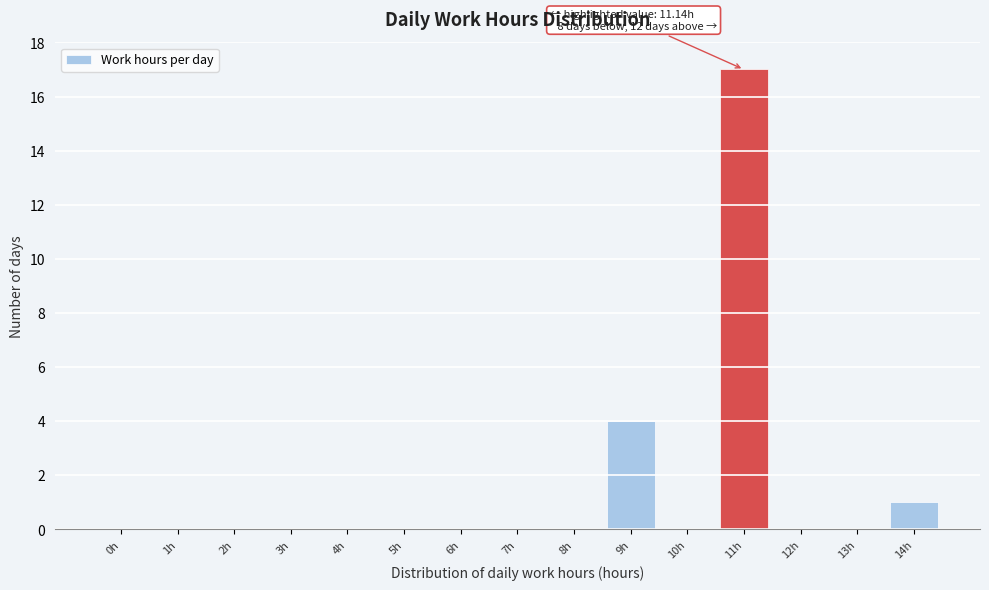

Reading right to left, what are all the values shown in this chart?

14h=1	13h=0	12h=0	11h=17	10h=0	9h=4	8h=0	7h=0	6h=0	5h=0	4h=0	3h=0	2h=0	1h=0	0h=0